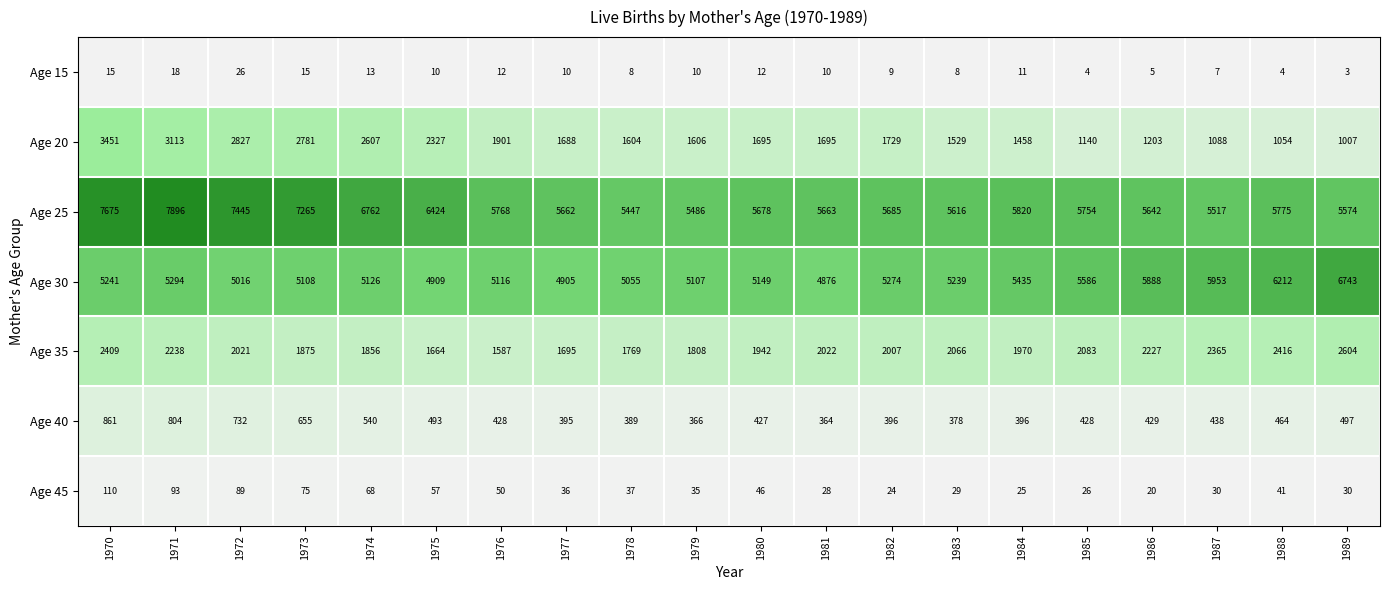

How many distinct data groups are displayed?

7